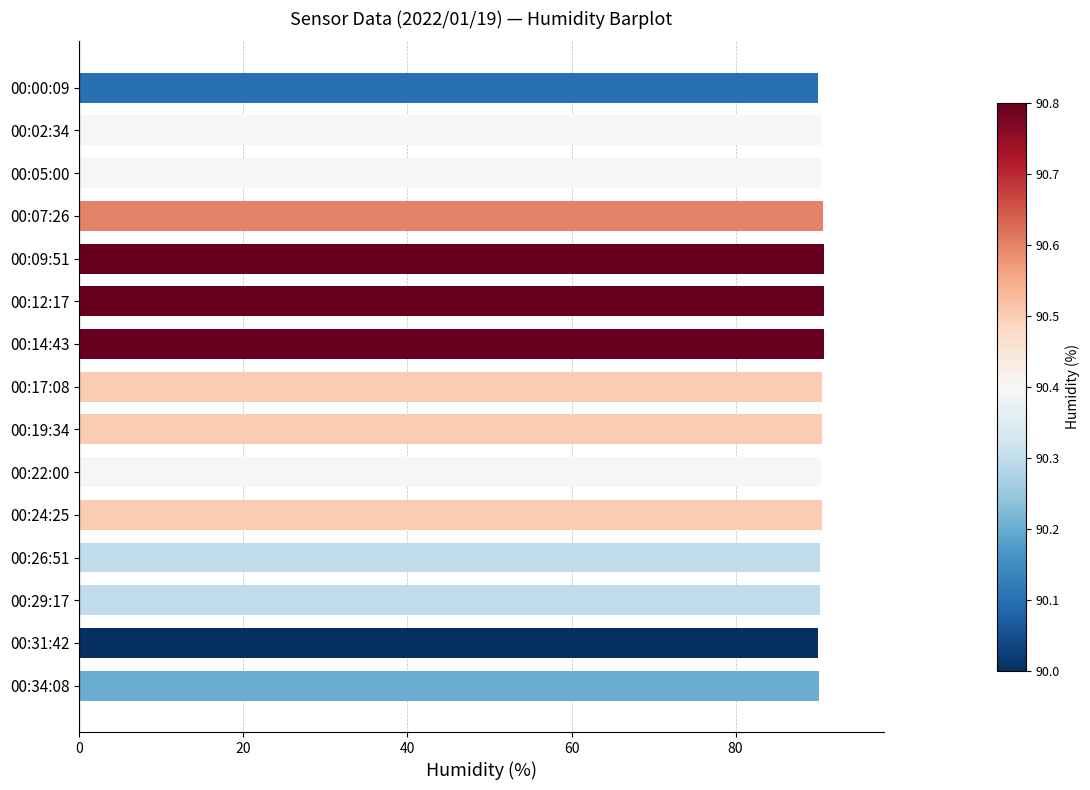

What is the label of the 1st bar from the bottom?

00:34:08